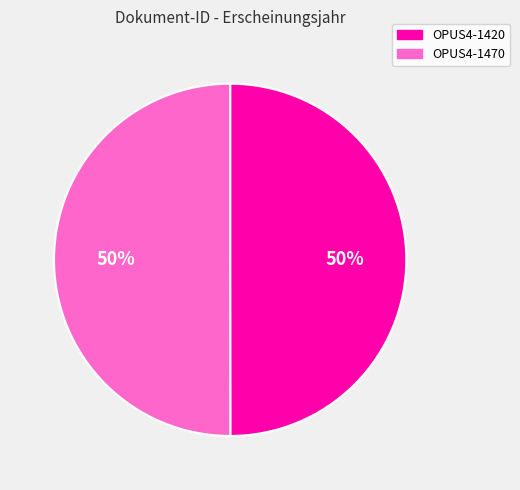

What percentage is the OPUS4-1420 slice, to the nearest percent?

50%